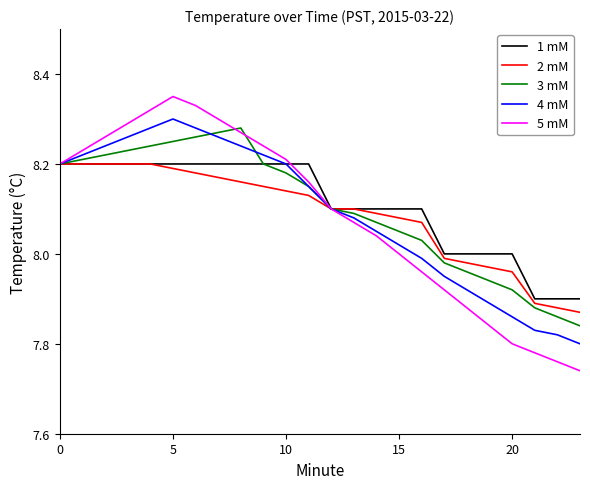

Which series has the widest spread of values?

5 mM